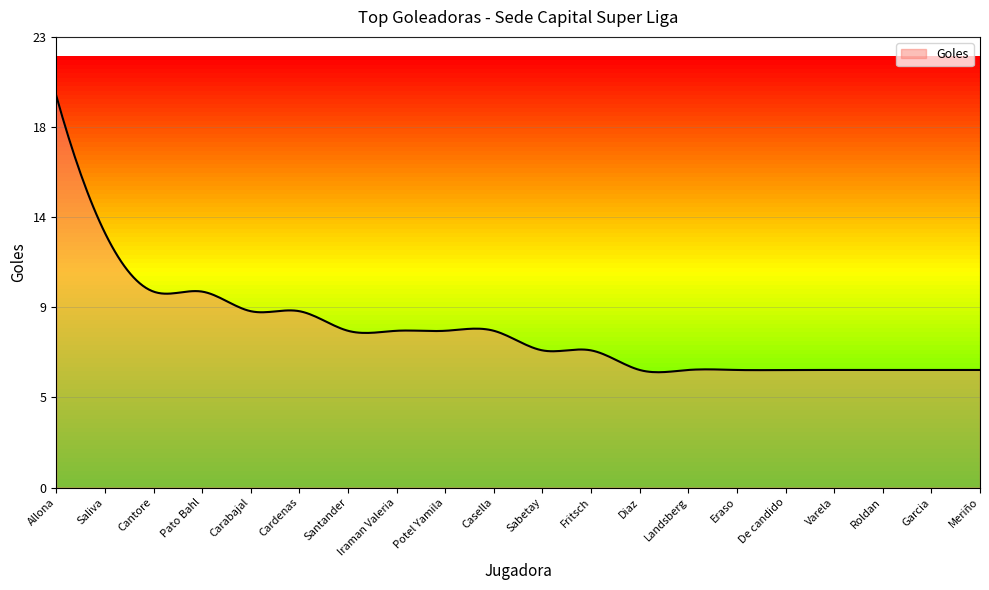

What is the difference between the maximum and minimum values?

14